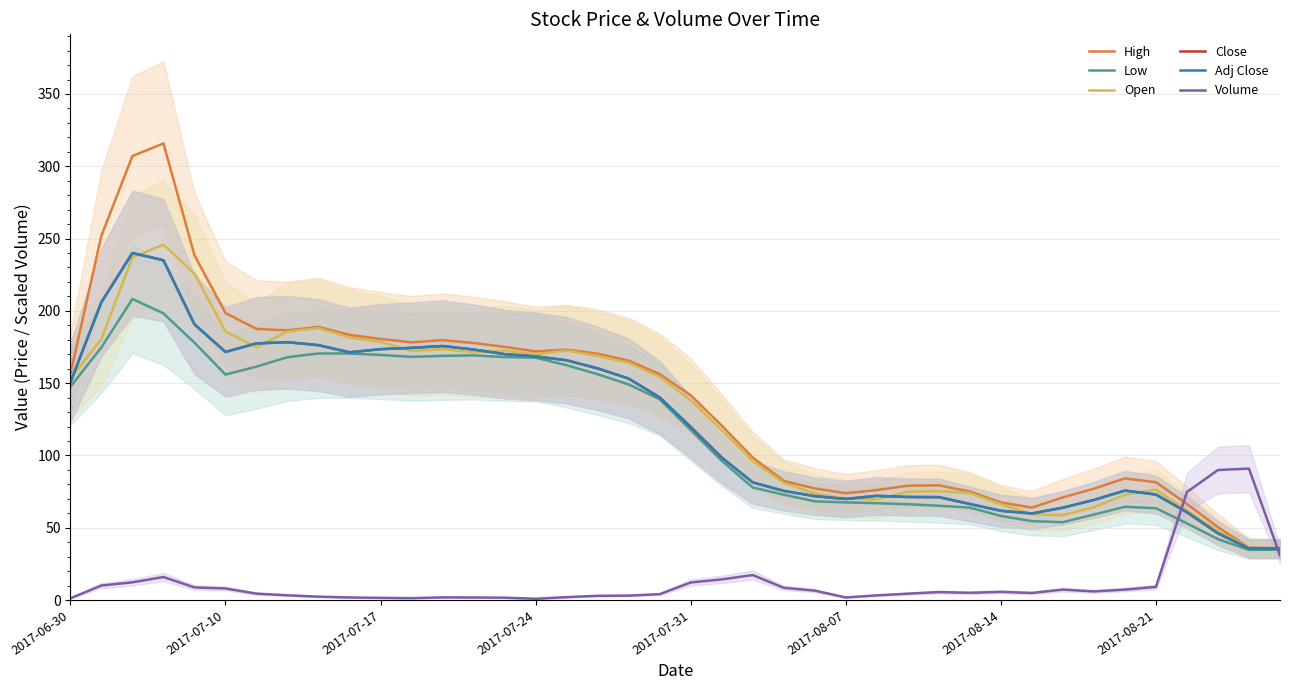

What are all the series names shown in the legend?

High, Low, Open, Close, Adj Close, Volume